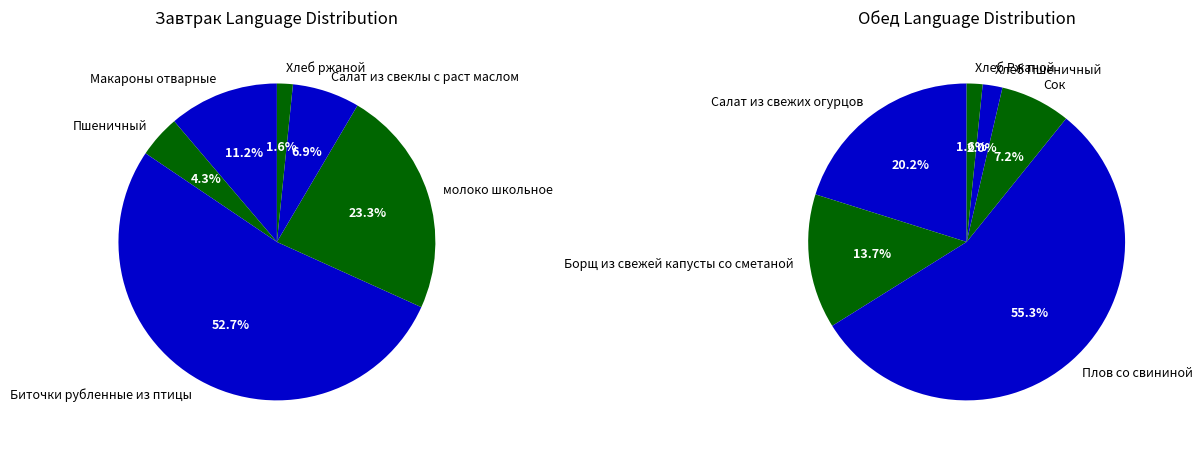

Combined, do Хлеб Пшеничный and Сок account for over 50%?

No